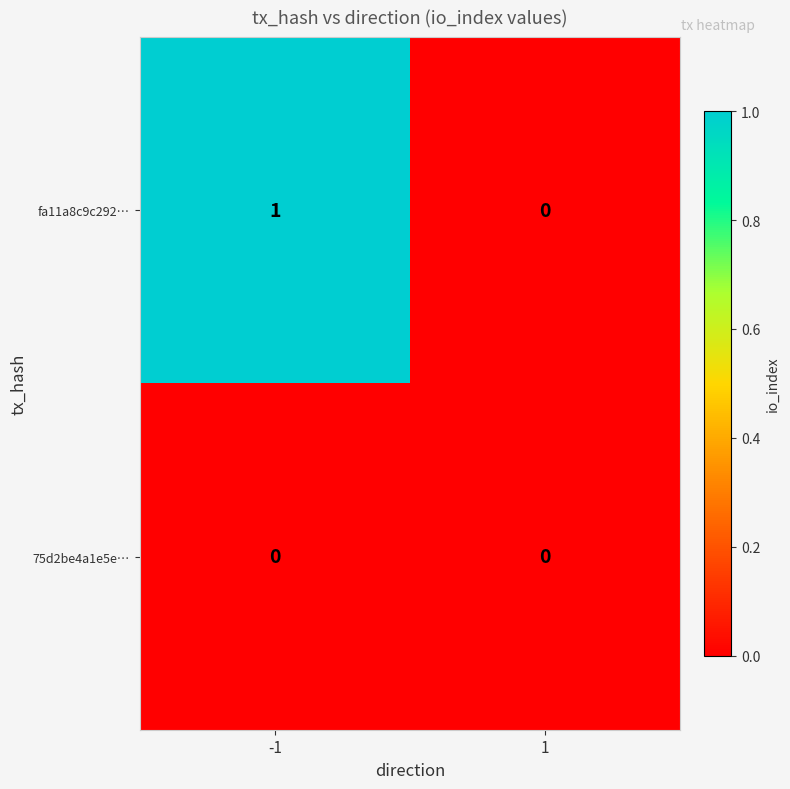

What is the total value across all series at -1?

1